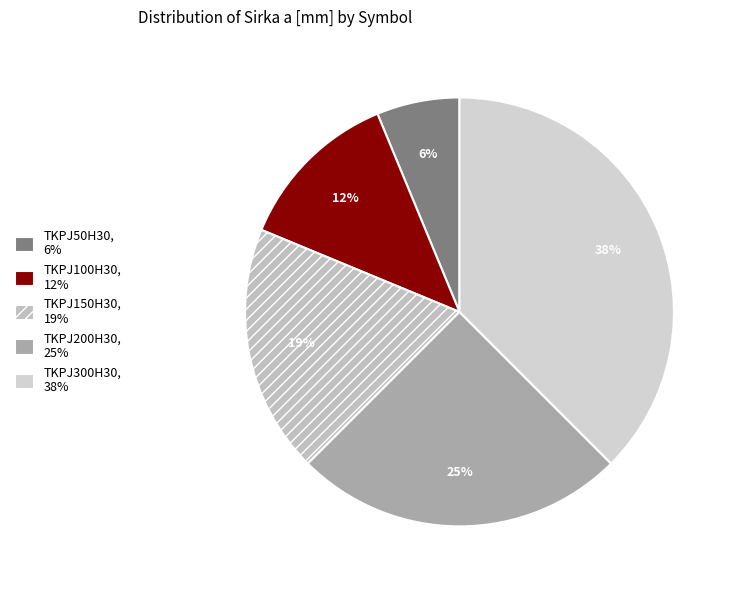

Which category has the biggest portion of the pie?

TKPJ300H30